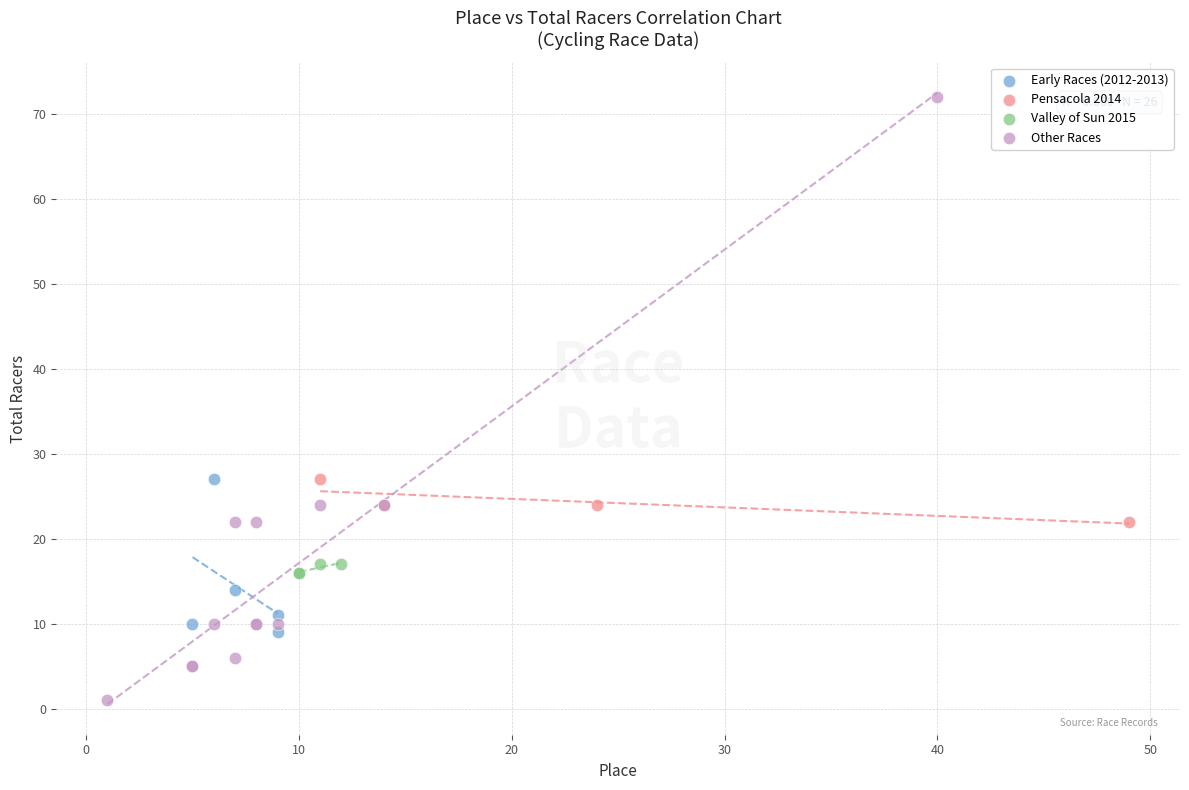

Which series has the widest spread of Y values?

Other Races